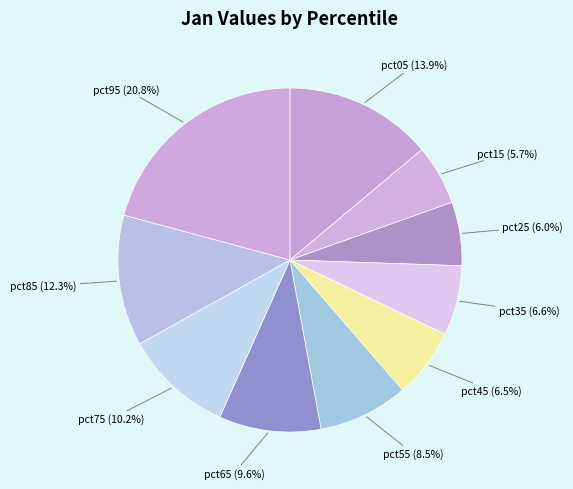

How much of the chart is everything except pct05?

86.1%